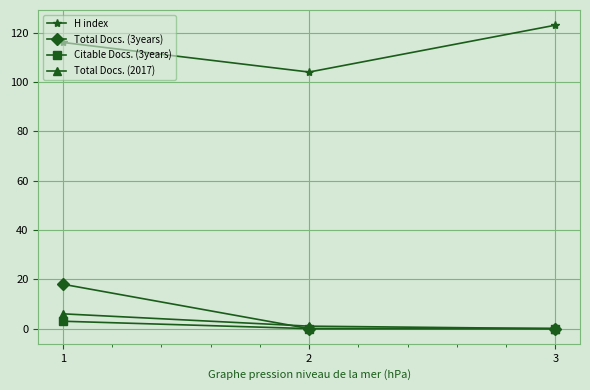

Between 2 and 3, which series saw the biggest shift?

H index